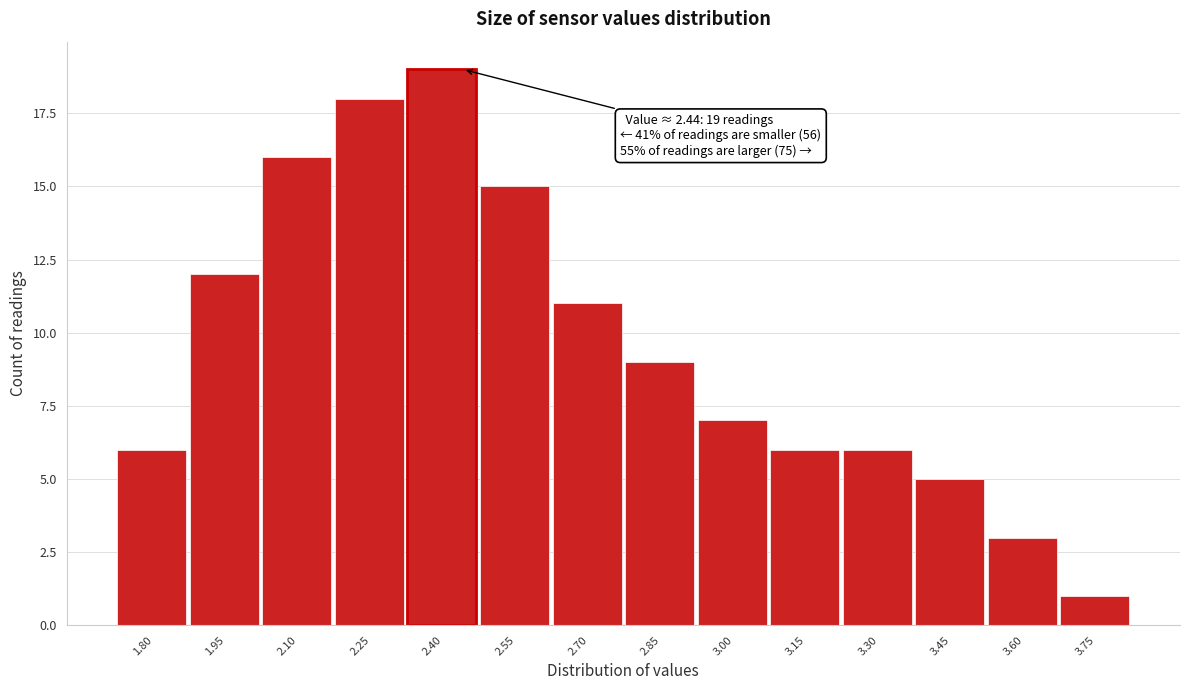

Reading left to right, transcribe all the data shown in this chart.

6	12	16	18	19	15	11	9	7	6	6	5	3	1